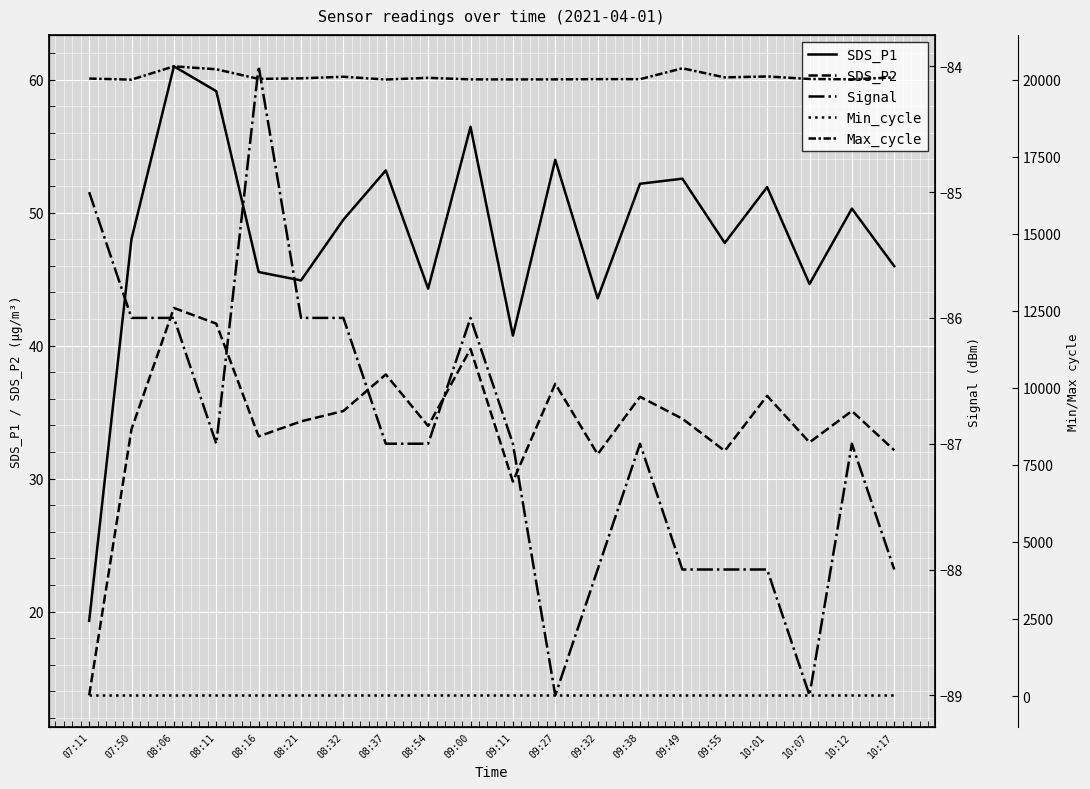

List the labels in order of SDS_P1 value, smallest first.

07:11, 09:11, 09:32, 08:54, 10:07, 08:21, 08:16, 10:17, 09:55, 07:50, 08:32, 10:12, 10:01, 09:38, 09:49, 08:37, 09:27, 09:00, 08:11, 08:06